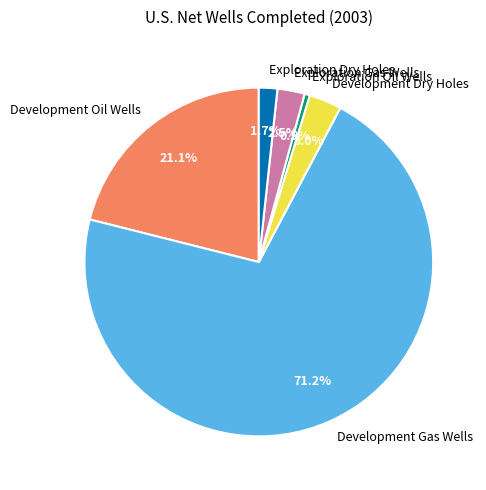

To the nearest percent, what is the difference between the Exploration Oil Wells and Exploration Dry Holes slice percentages?

1%